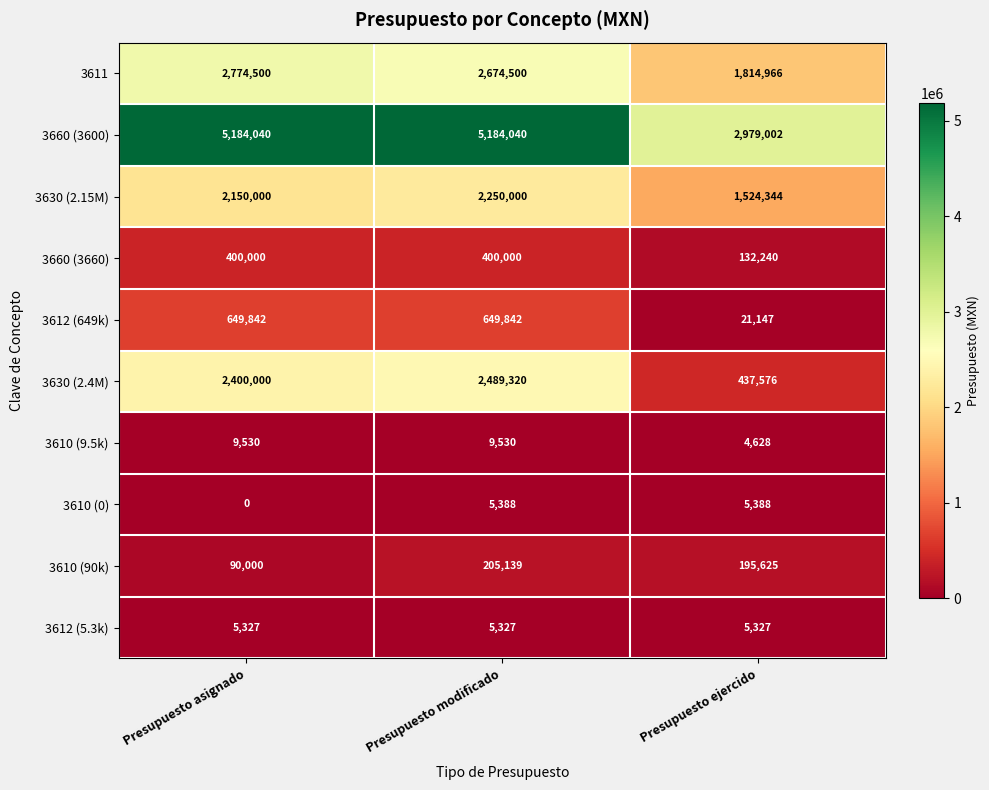

At which category does the chart reach its minimum across all series?

Presupuesto asignado